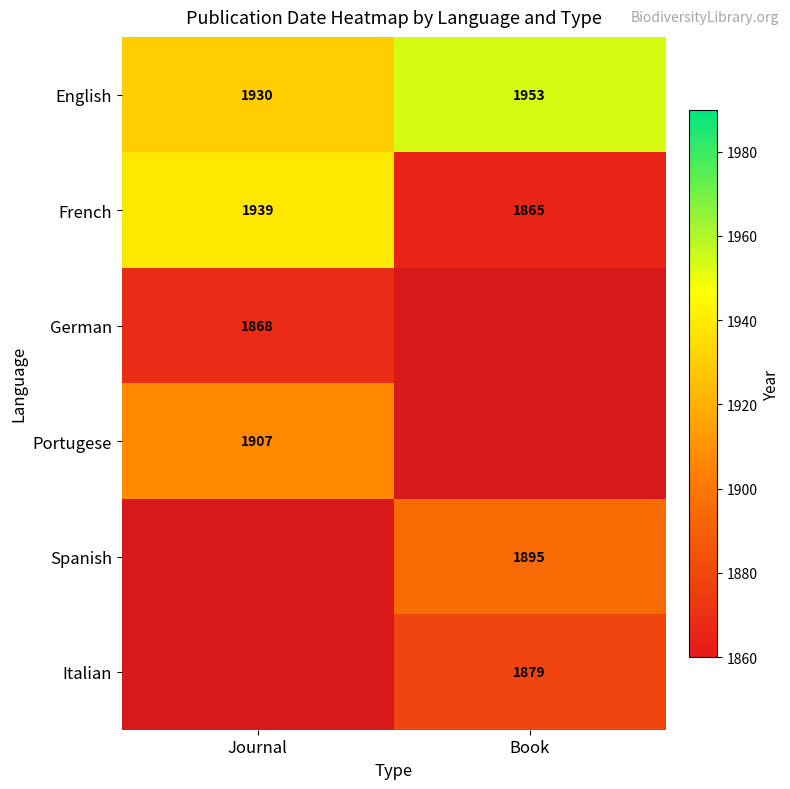

What is the minimum value shown in the chart?

1865.0